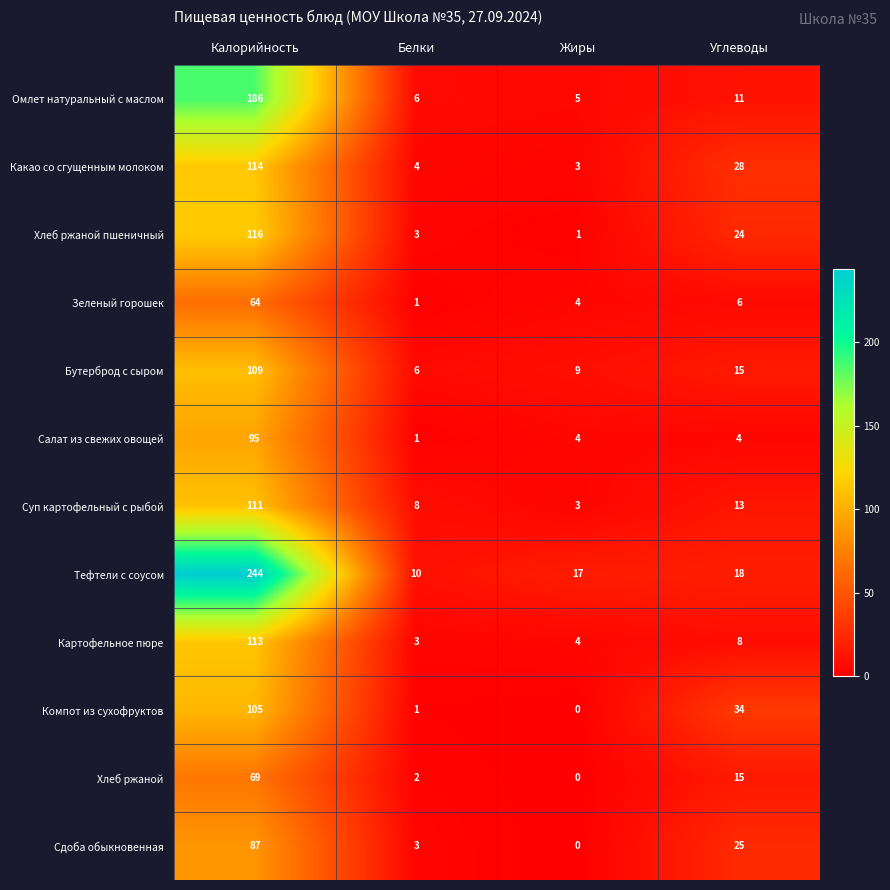

Where is Сдоба обыкновенная nearest to the value 43?

Углеводы